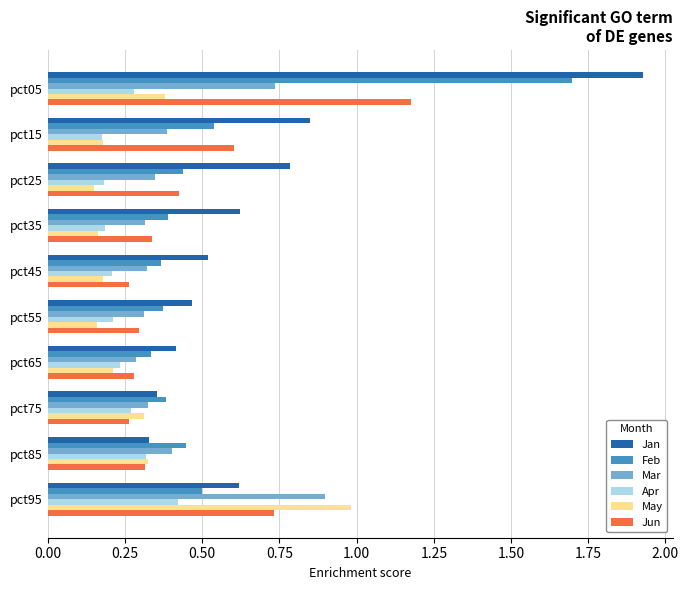

Is it true that Feb equals 0.6 at pct45?

False